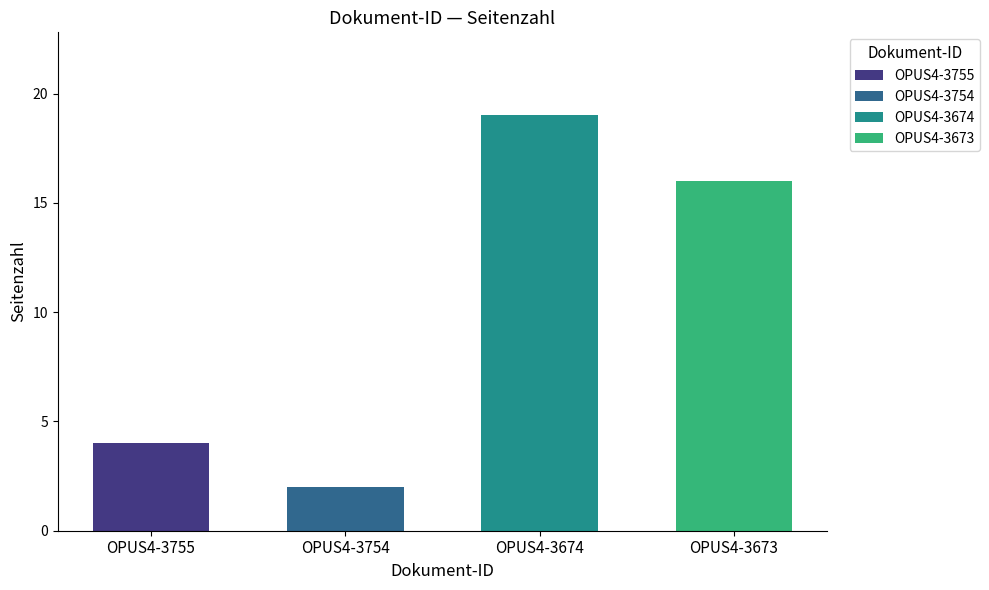

Are the bars grouped side by side (vs. stacked)?

No